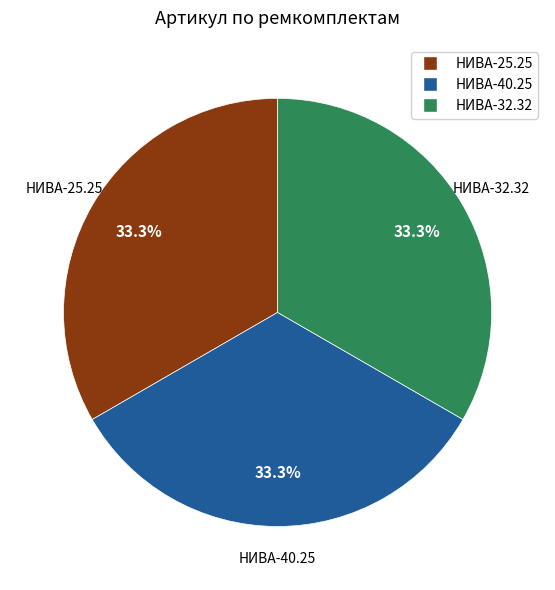

Is there a majority slice in this chart?

No